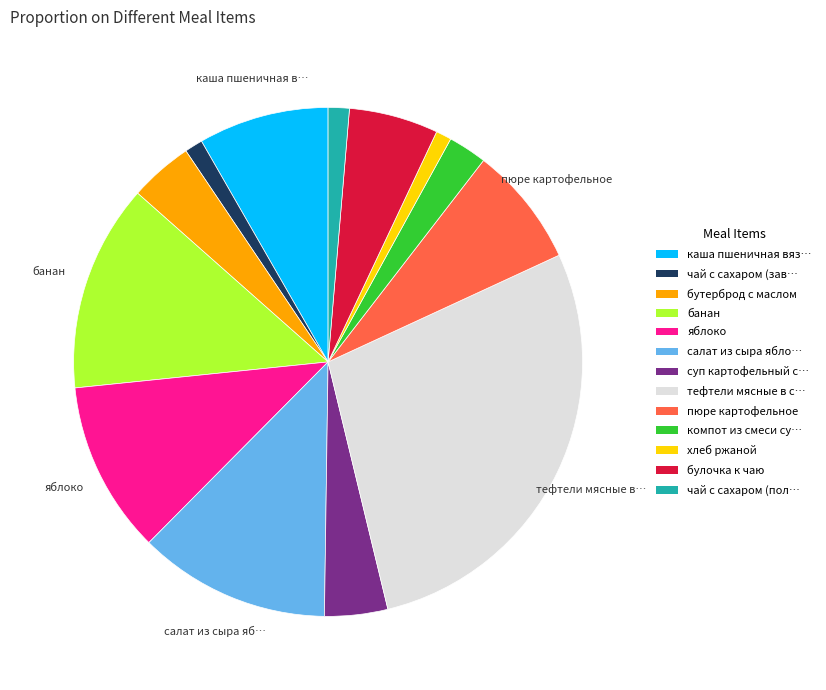

Is there a majority slice in this chart?

No